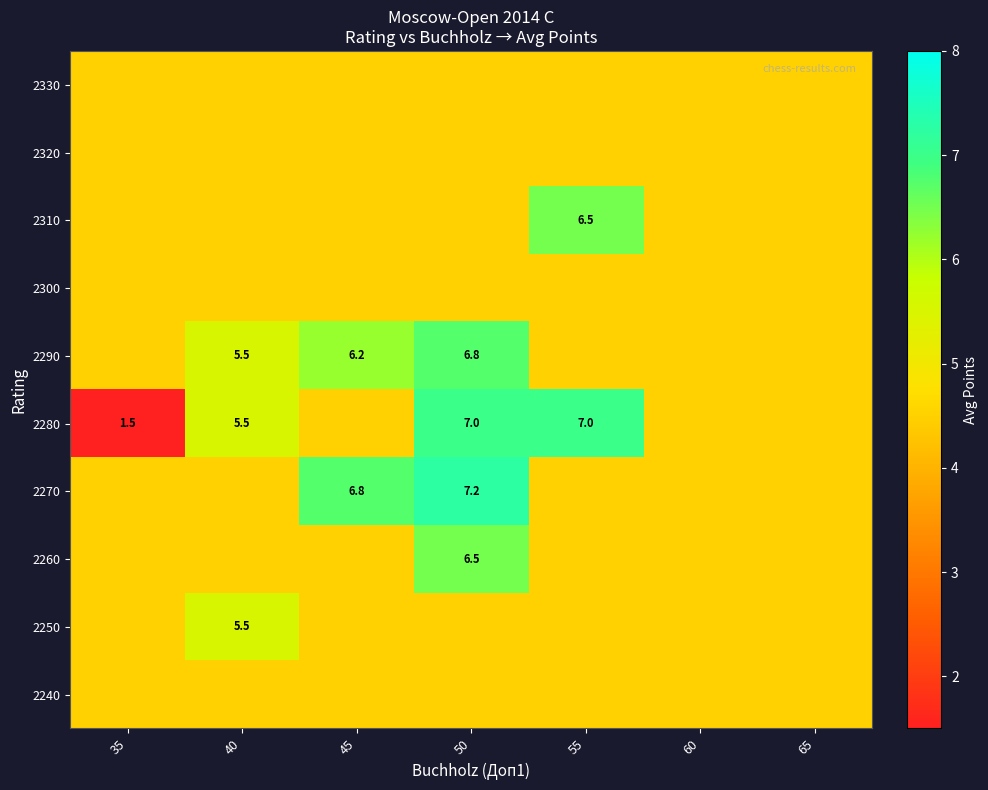

What is the greatest value displayed?

7.2